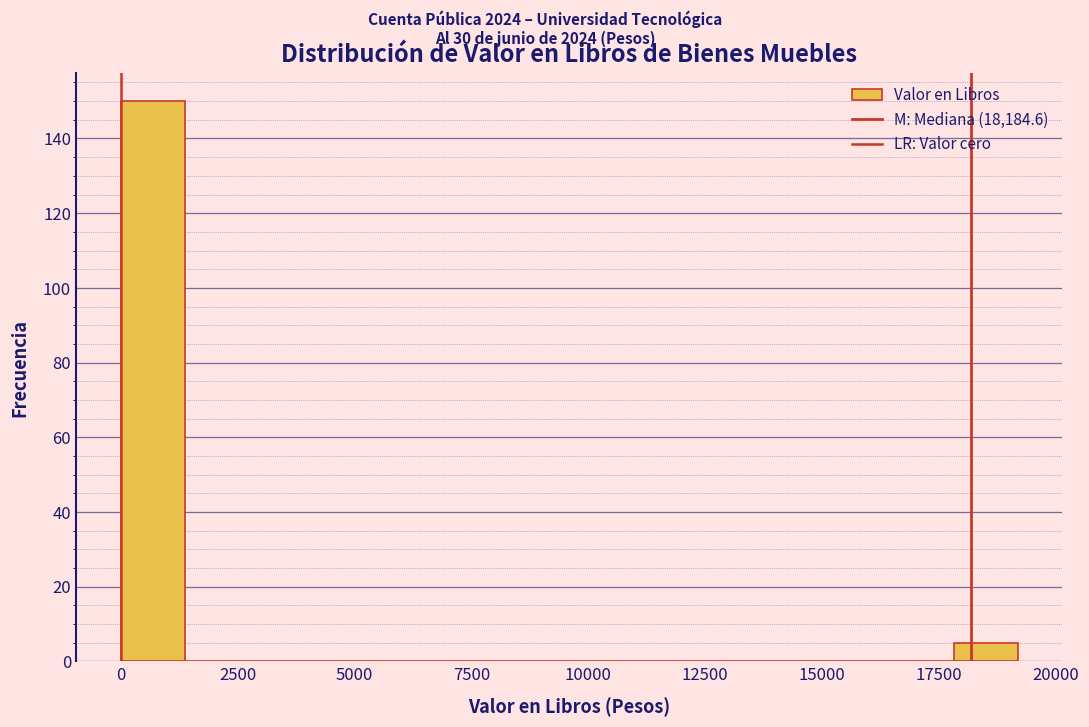

Read against the x-axis, roughly where is the centre of the tallest bar?

500